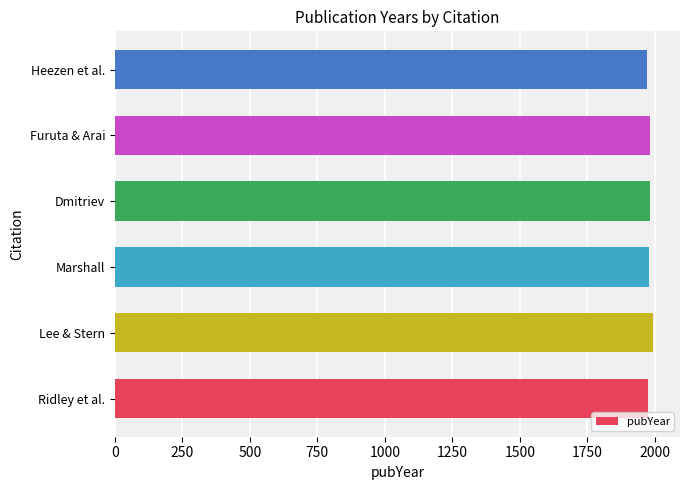

True or false: the data shows 1026 at Heezen et al..

False